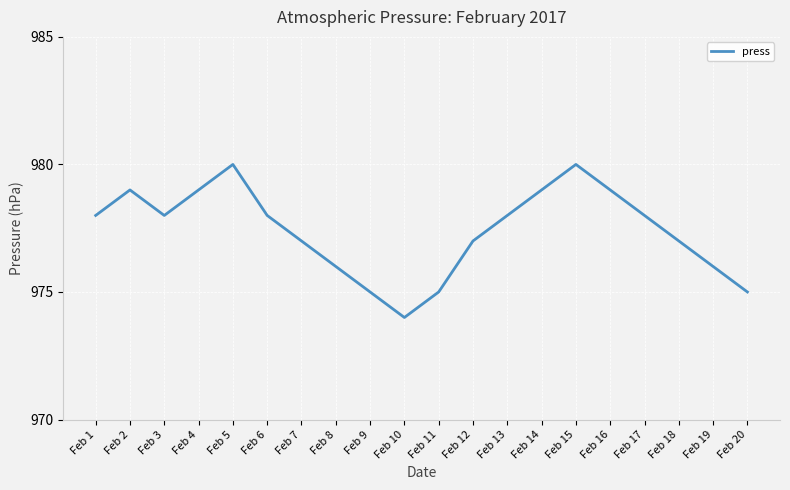

Is it true that the value at Feb 19 is 976?

True